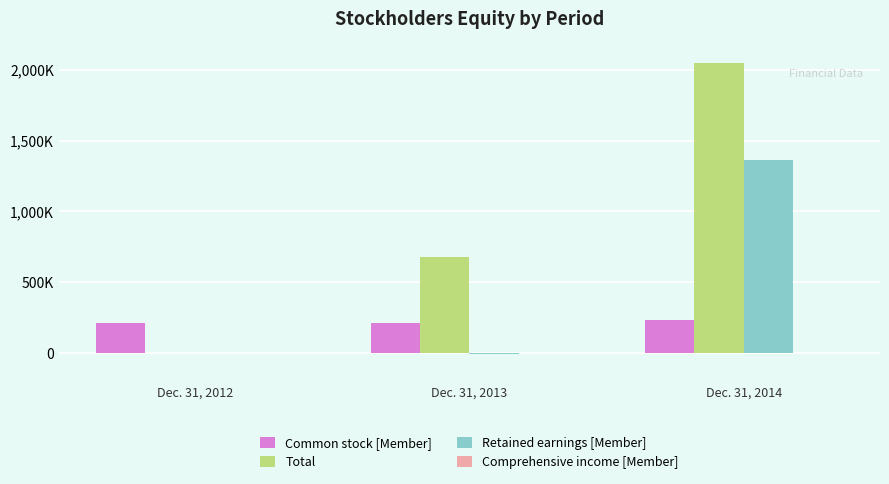

Does the chart contain stacked bars?

No